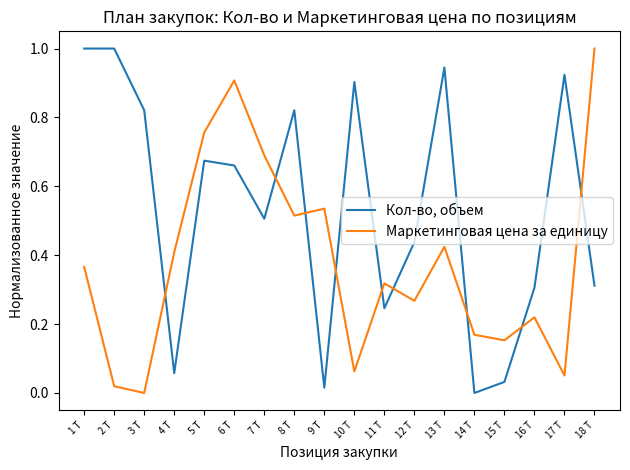

What is the difference between the maximum and minimum values in the Маркетинговая цена за единицу series?

1.0